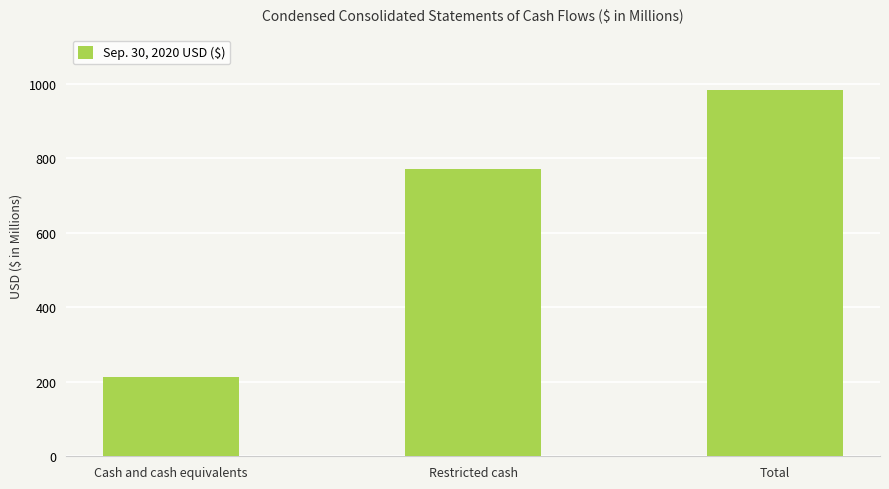

What is the ratio of the value at Total to the value at Cash and cash equivalents?

4.6